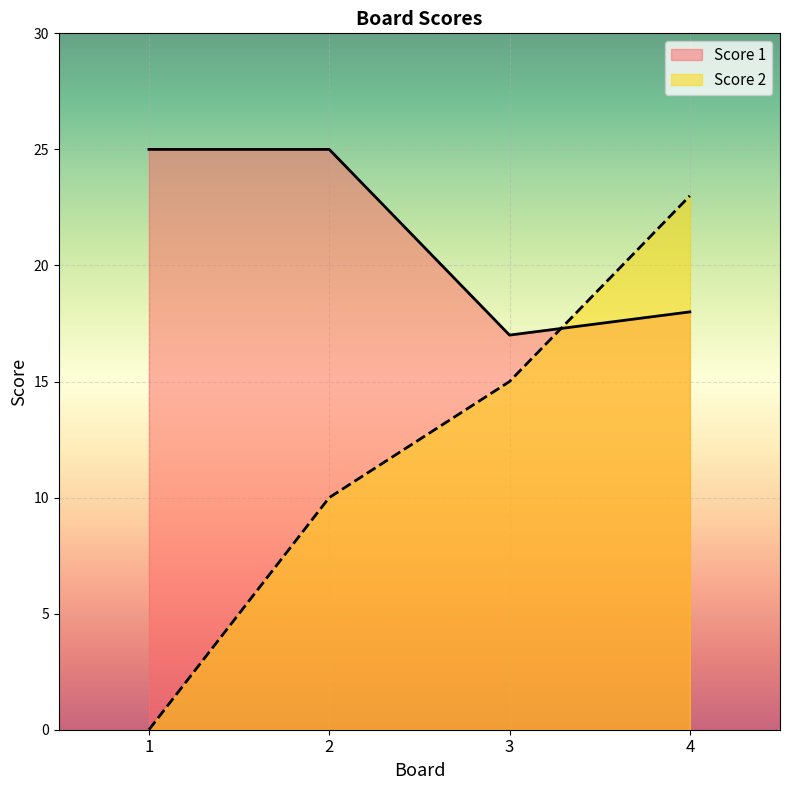

Read the Score 1 value at 1.

25